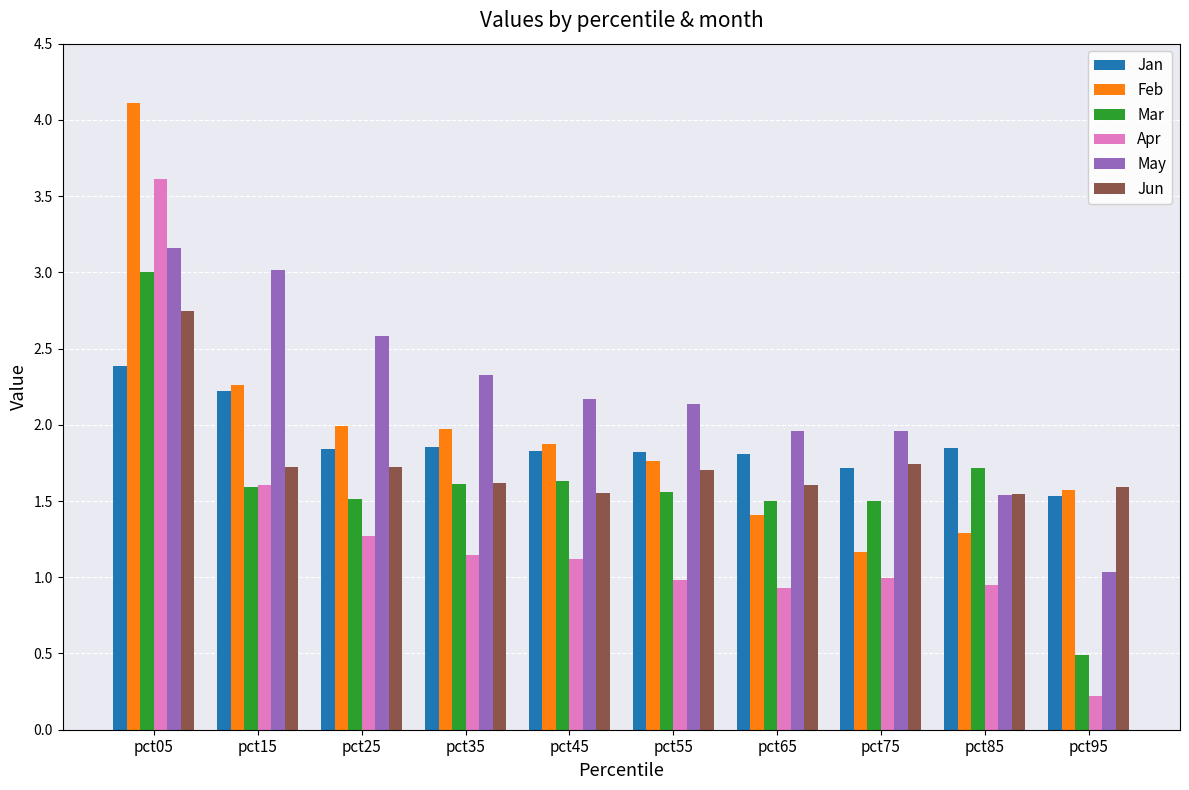

At how many categories does at least one series exceed 2?

6